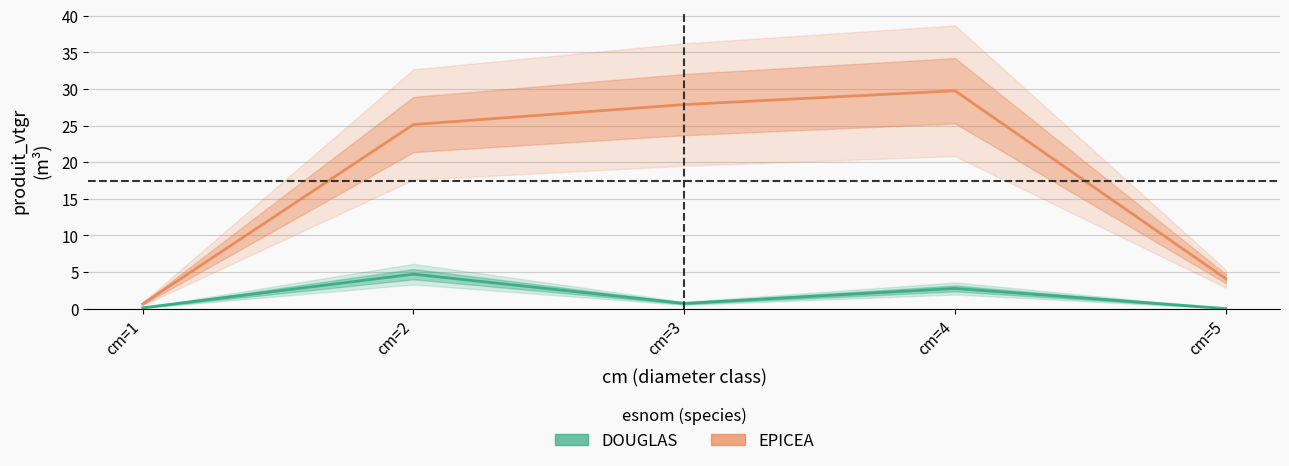

Does the chart display data point markers on the line(s)?

No